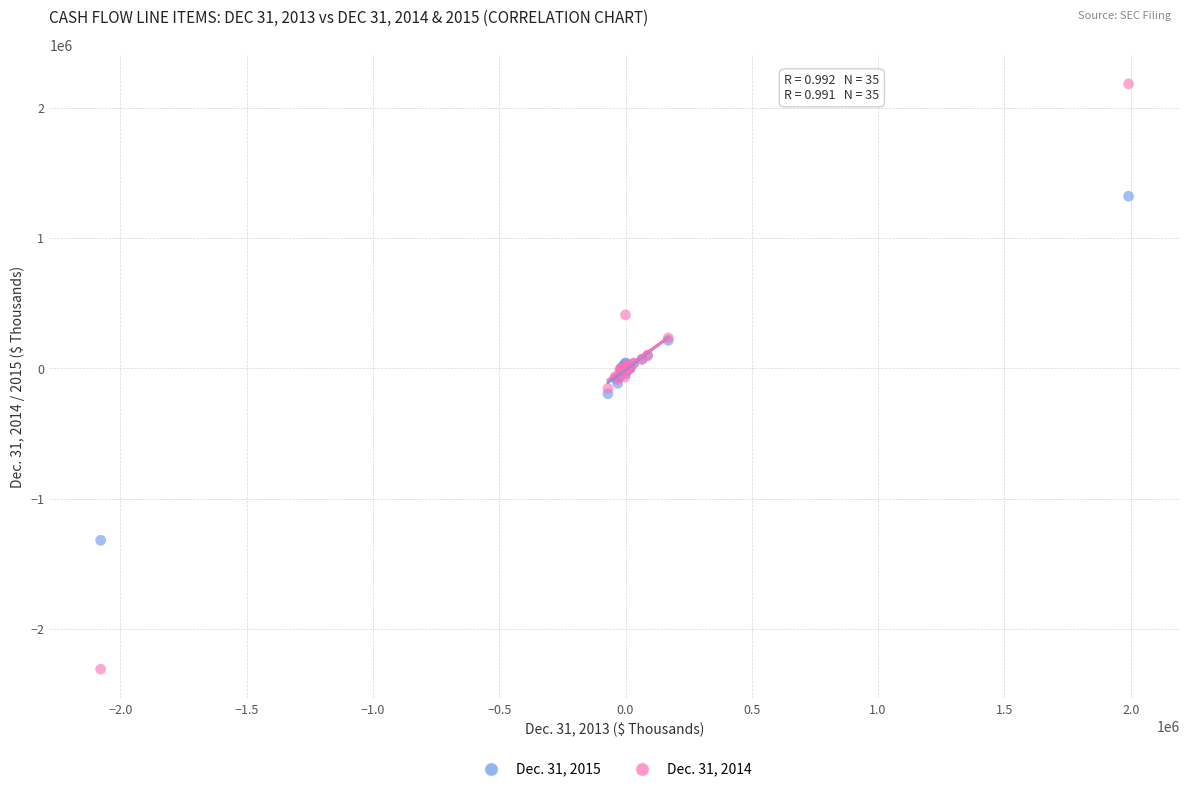

Which series contains the lowest Y value?

Dec. 31, 2014